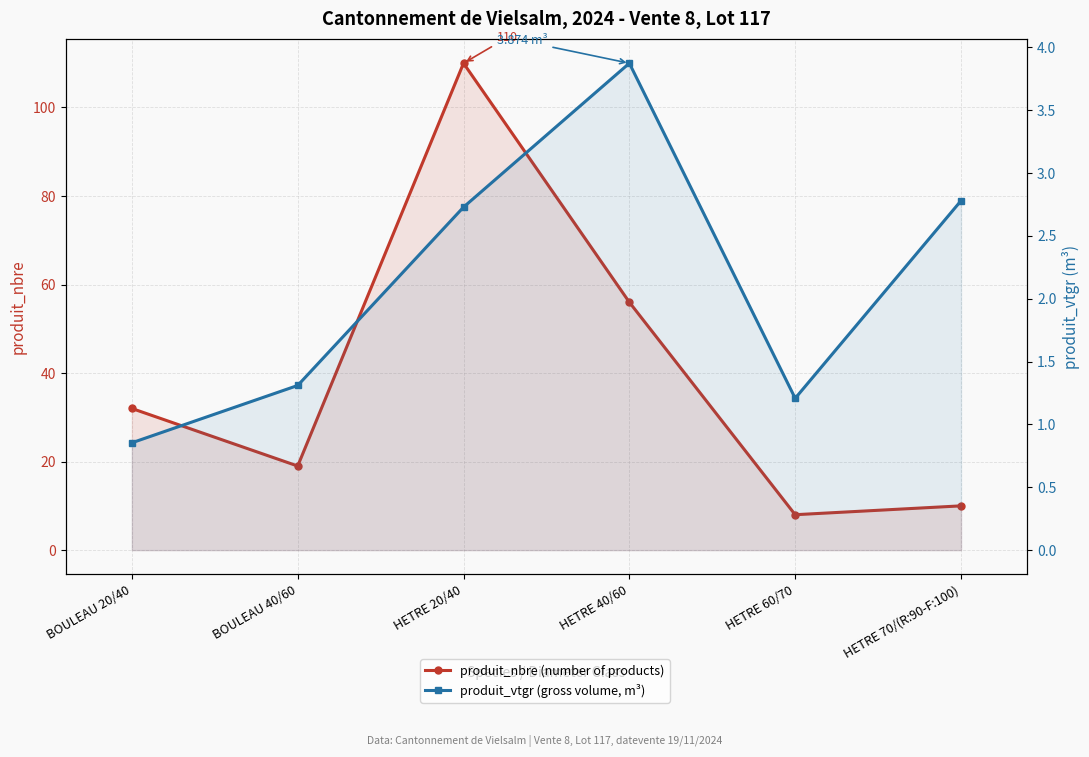

List the labels in order of produit_nbre (number of products) value, smallest first.

HETRE 60/70, HETRE 70/(R:90-F:100), BOULEAU 40/60, BOULEAU 20/40, HETRE 40/60, HETRE 20/40